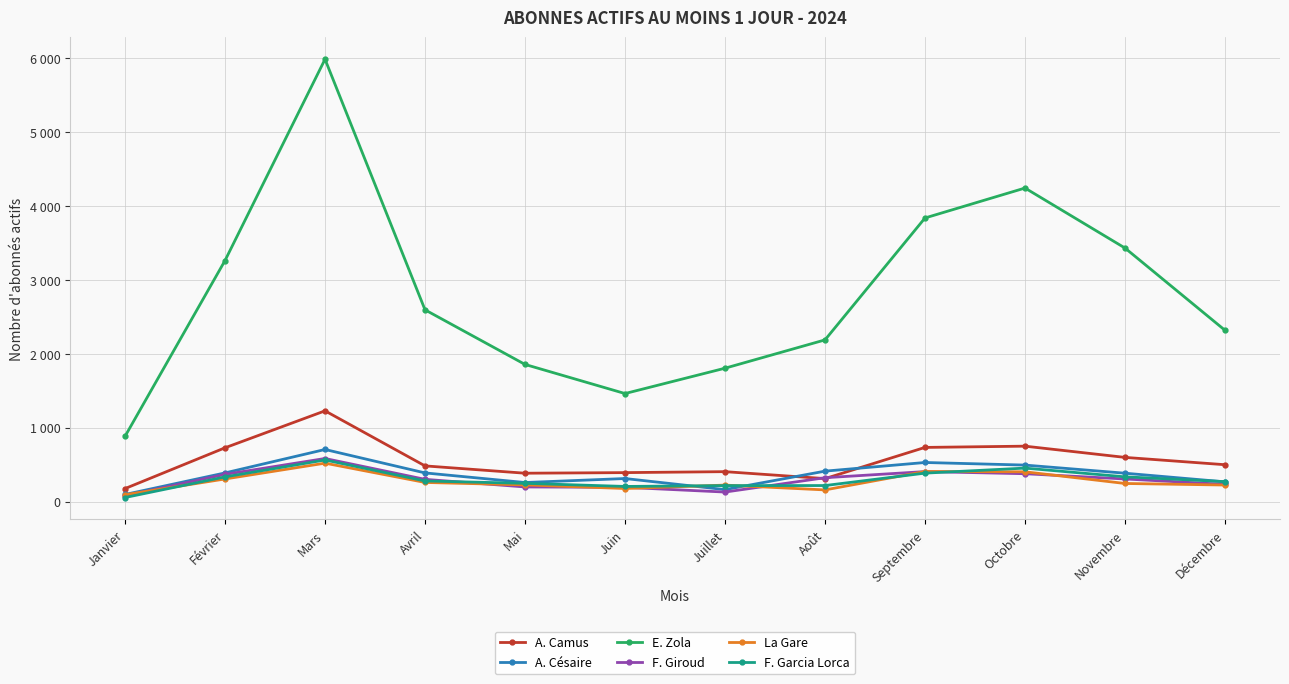

True or false: F. Giroud and E. Zola cross at least once.

False